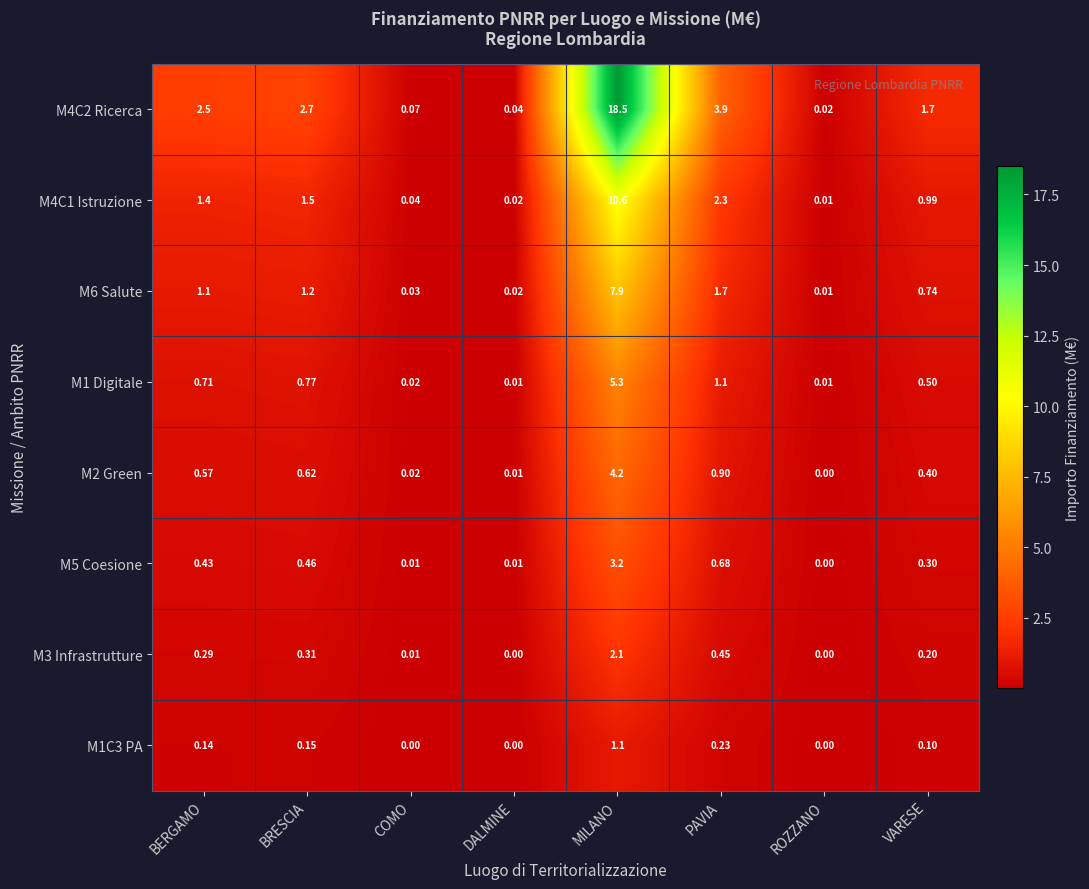

List the labels in order of M2 Green value, largest first.

MILANO, PAVIA, BRESCIA, BERGAMO, VARESE, COMO, DALMINE, ROZZANO